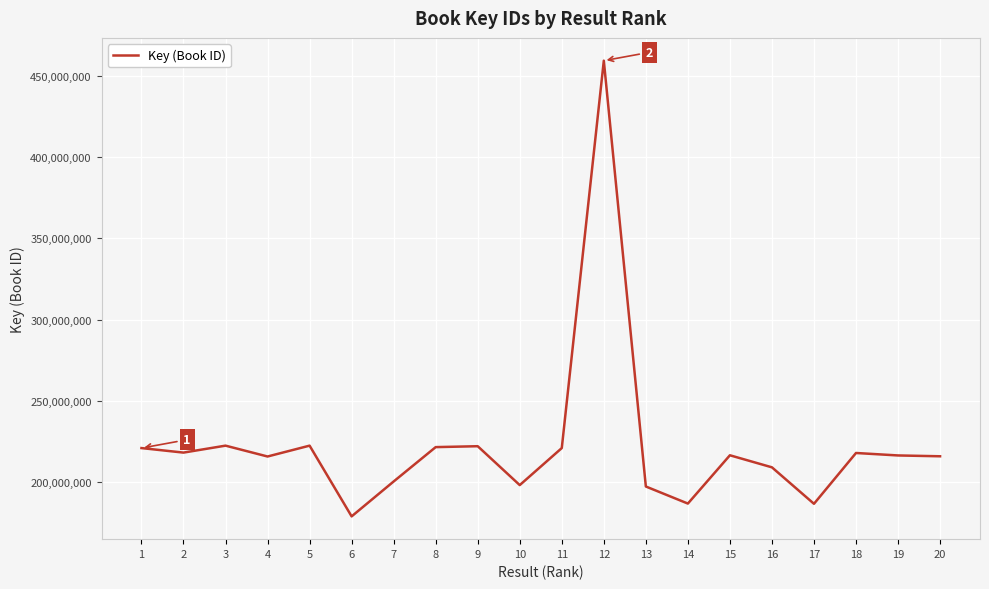

Which has a higher value, 7 or 4?

4